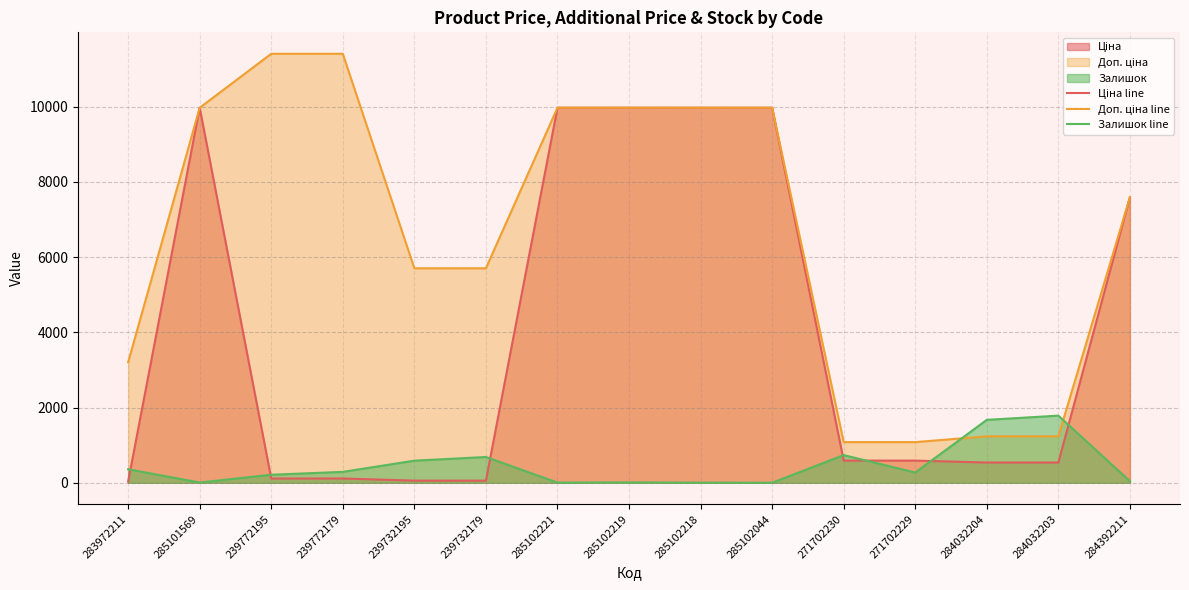

True or false: Доп. ціна line has a value of 5705.0 at 239732179.

True